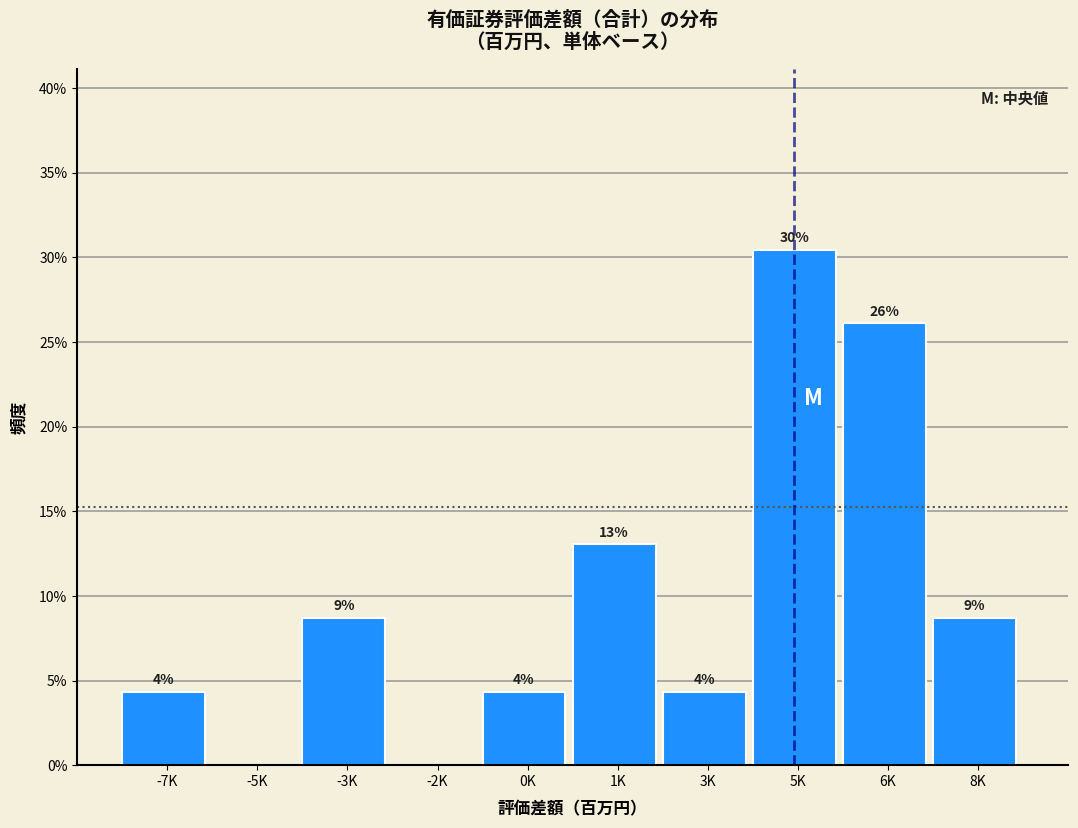

Are the bars horizontal?

No